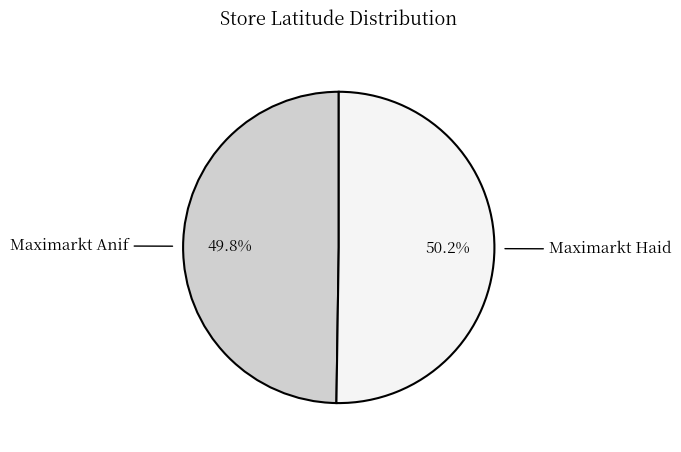

Is there a majority slice in this chart?

Yes